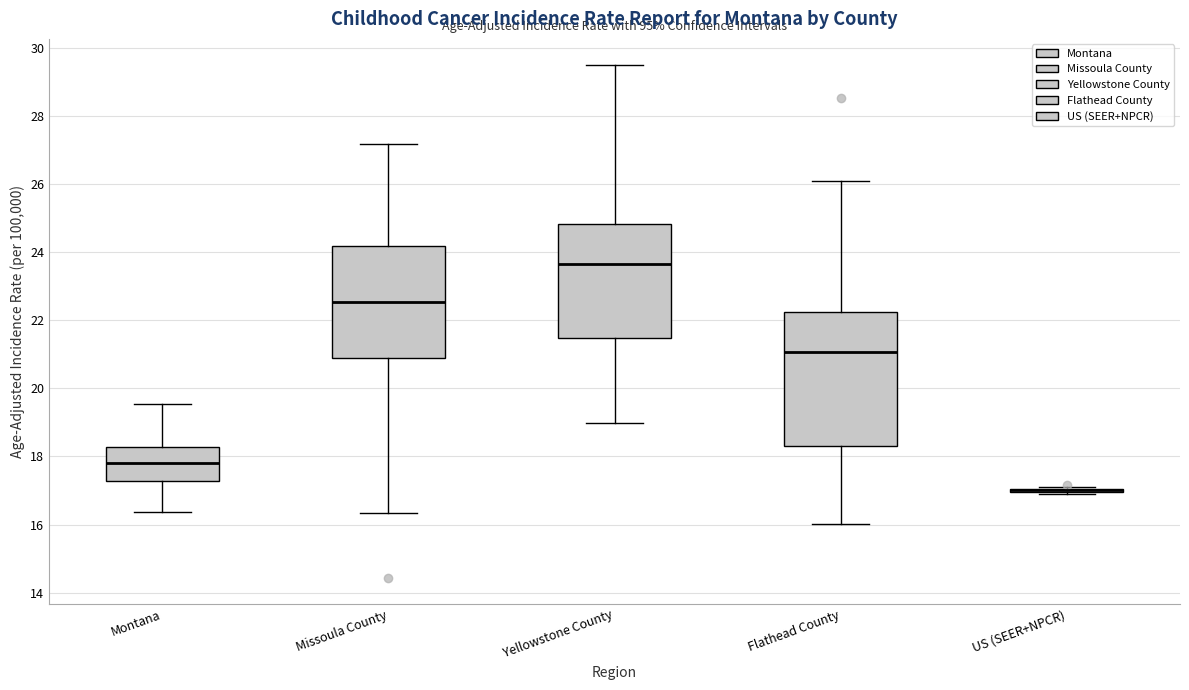

Reading left to right, read every box against the y-axis: the position of its median line, the range the box covers, and the ends of its whiskers. The values are not printed on the chart, so give them approximately, as read against the axis.

Montana: median 17.8, box 17.2 to 18.2, whiskers 16.4 to 19.6
Missoula County: median 22.6, box 20.8 to 24.2, whiskers 16.4 to 27.2
Yellowstone County: median 23.6, box 21.4 to 24.8, whiskers 19.0 to 29.6
Flathead County: median 21.0, box 18.4 to 22.2, whiskers 16.0 to 26.2
US (SEER+NPCR): box collapsed to a line at 17.0, whiskers 17.0 to 17.2